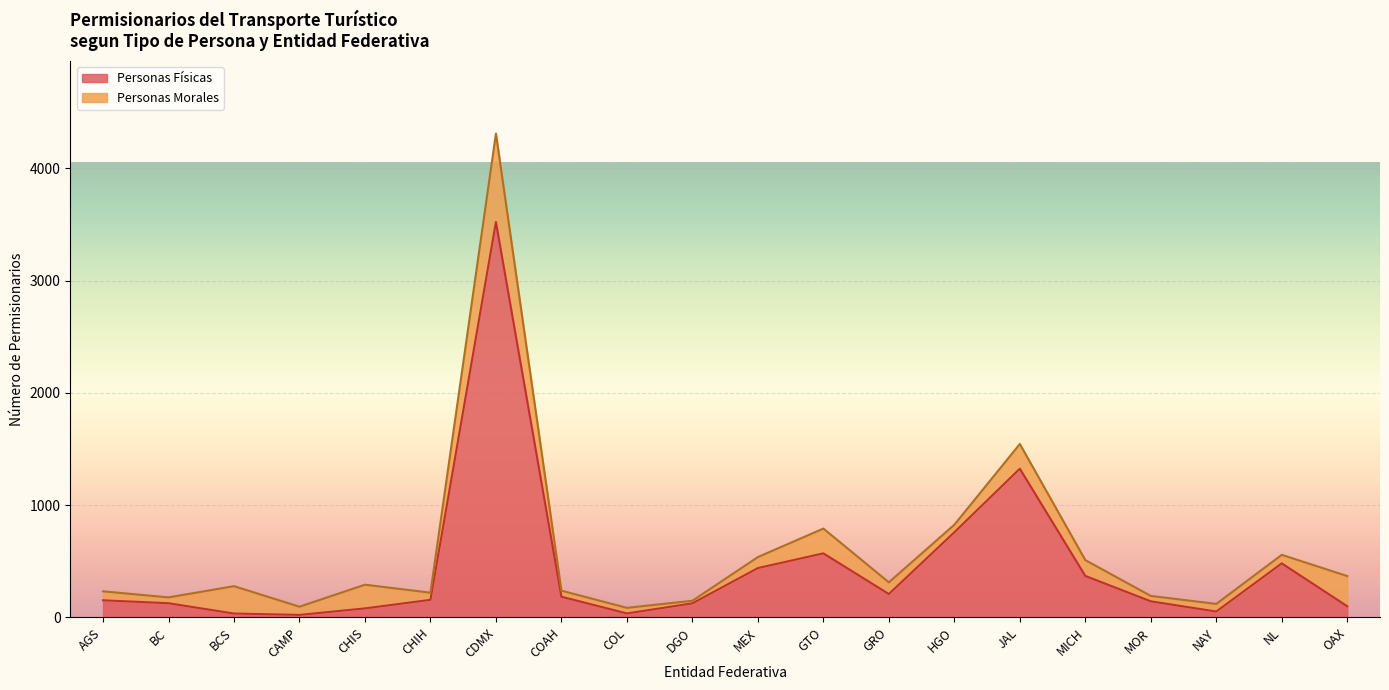

Between NAY and COAH, which is larger?

COAH